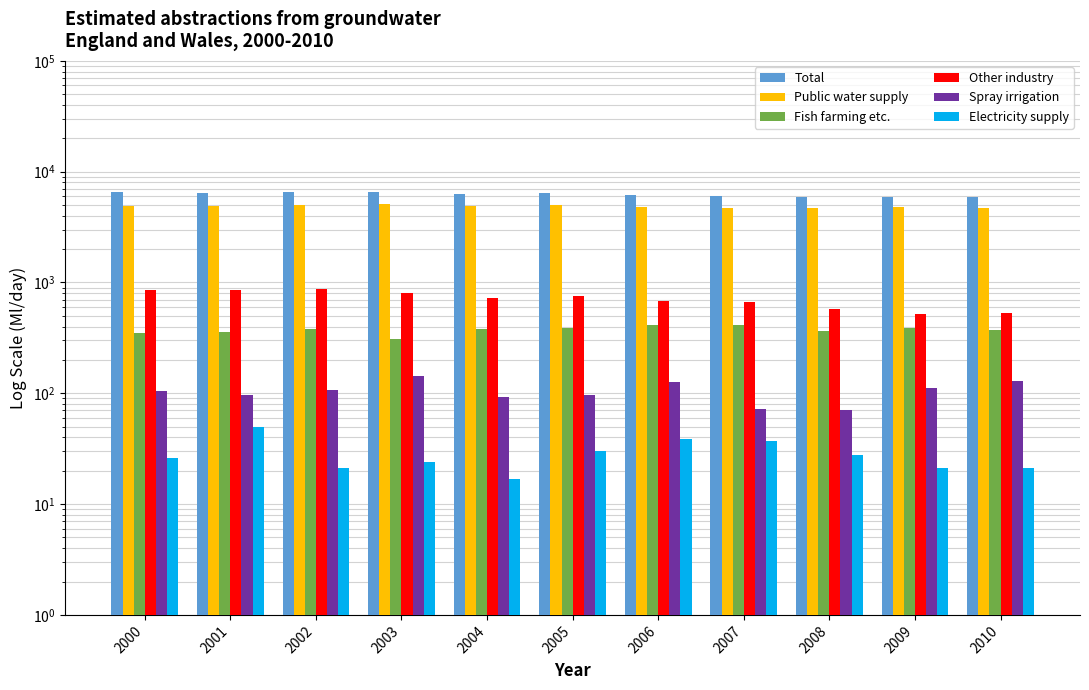

Is it true that Fish farming etc. equals 255 at 2002?

False